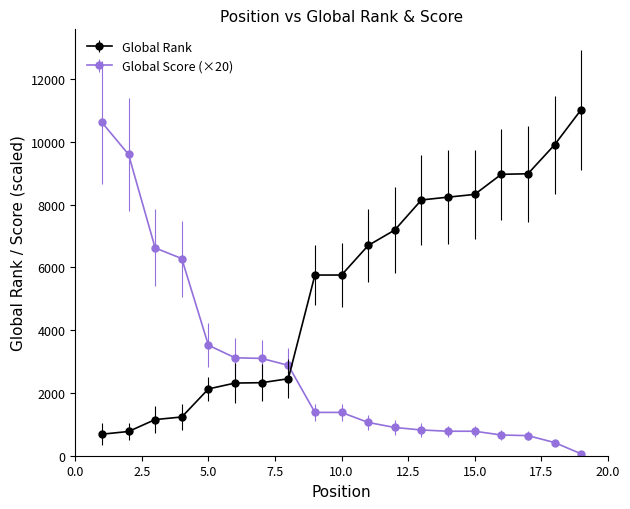

What is the lowest value of the Global Rank series?

686